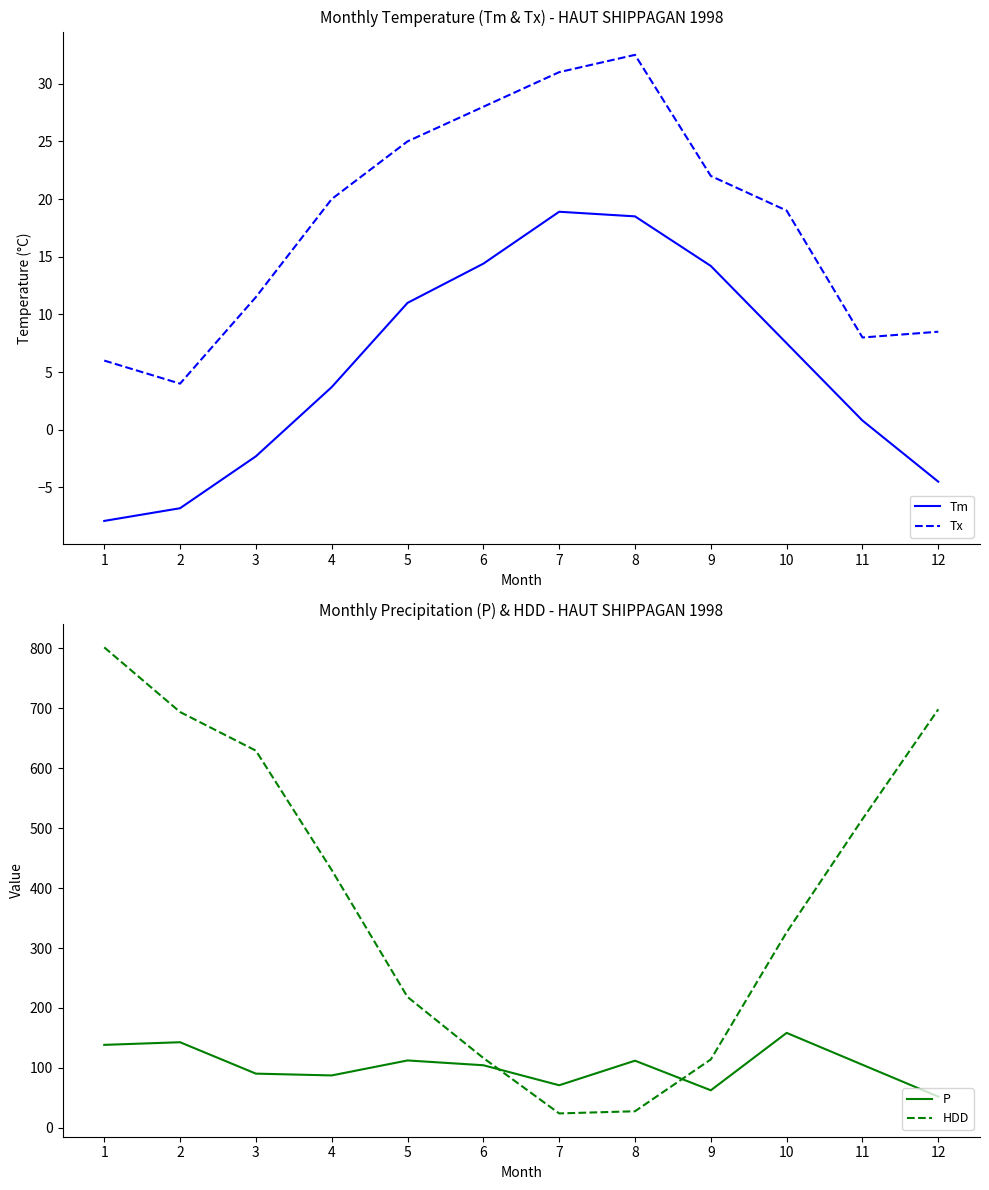

Does the chart have visible grid lines?

No